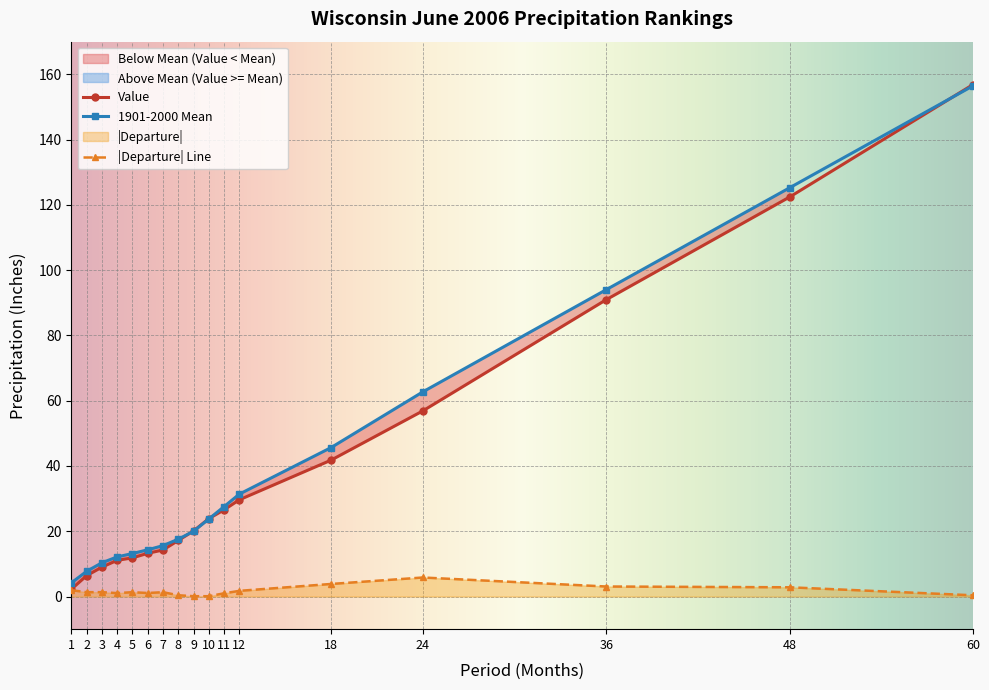

At how many categories does at least one series exceed 115?

2